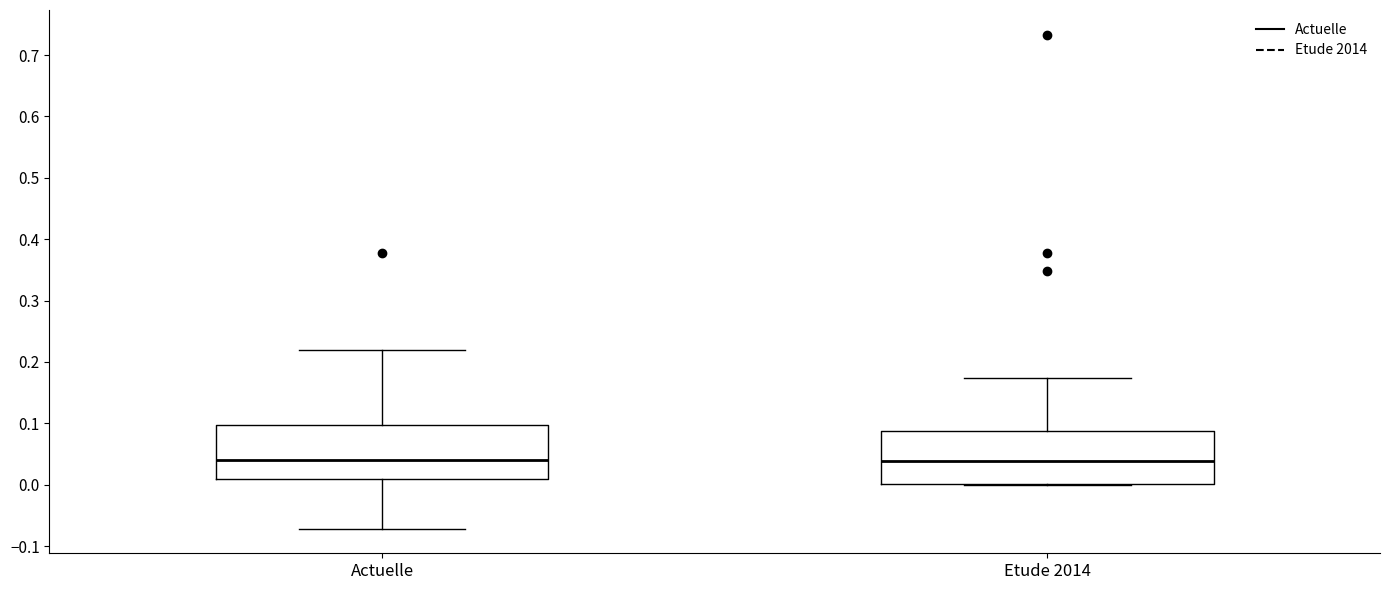

Reading left to right, read every box against the y-axis: the position of its median line, the range the box covers, and the ends of its whiskers. The values are not printed on the chart, so give them approximately, as read against the axis.

Actuelle: median 0.04, box 0.01 to 0.10, whiskers -0.07 to 0.22
Etude 2014: median 0.04, box 0.00 to 0.09, whiskers 0.00 to 0.17